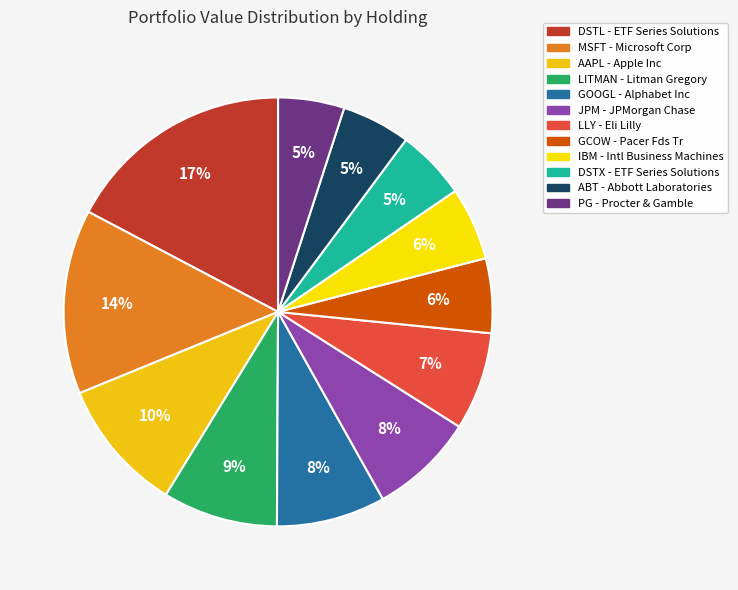

Is it true that GCOW is 1% of the pie?

False